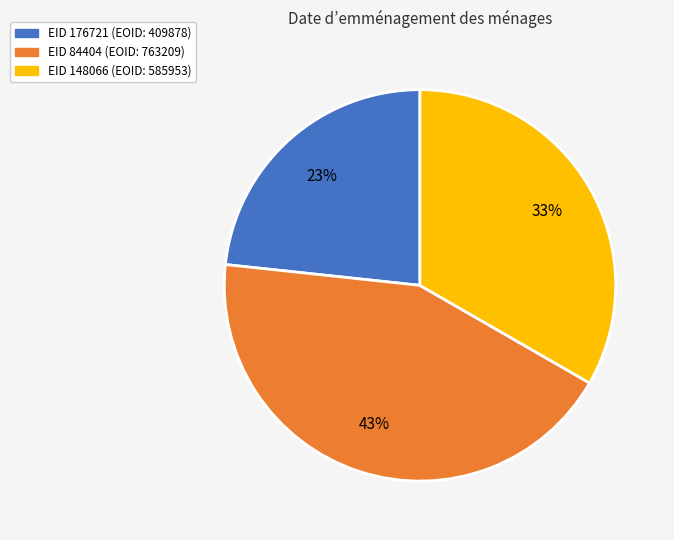

To the nearest percent, what is the difference between the largest and smallest slice percentages?

20%